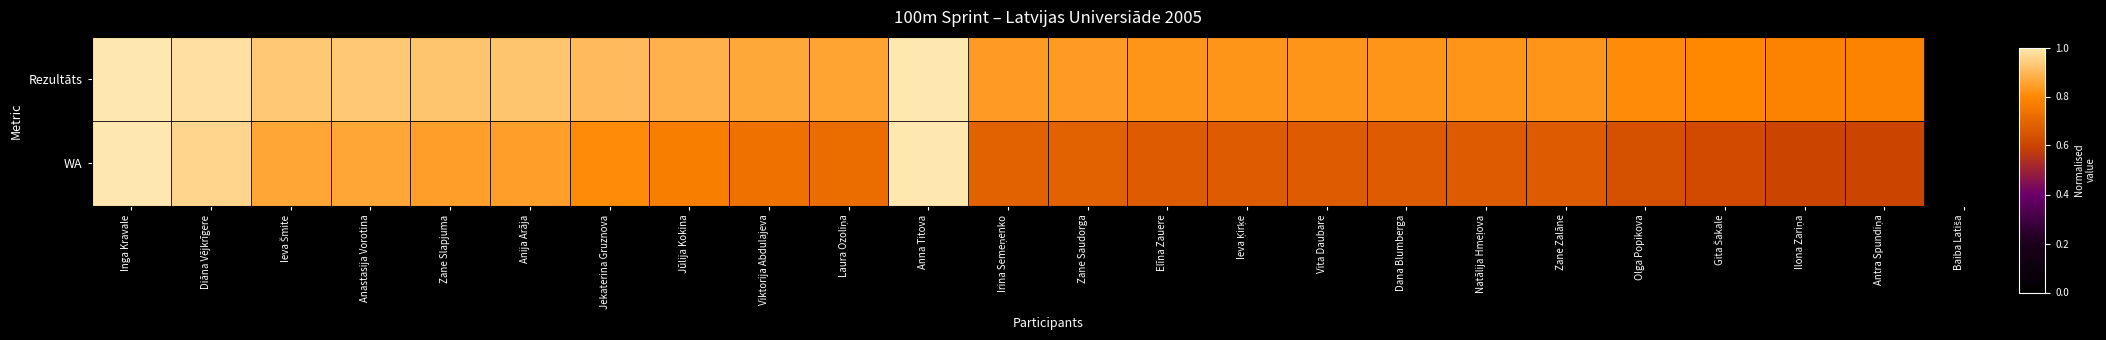

What is the total value across all series at Anna Titova?

2.0